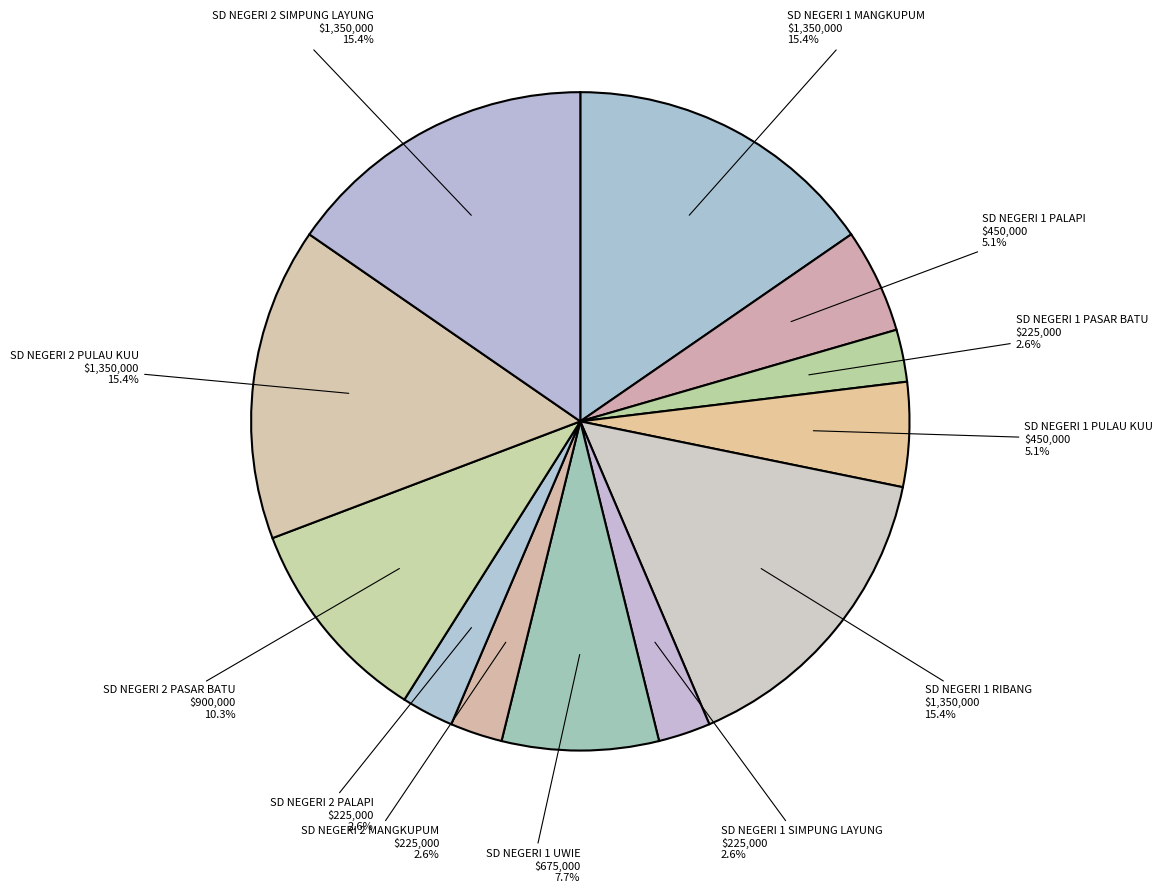

What percentage do SD NEGERI 1 UWIE and SD NEGERI 1 SIMPUNG LAYUNG together represent?

10.3%